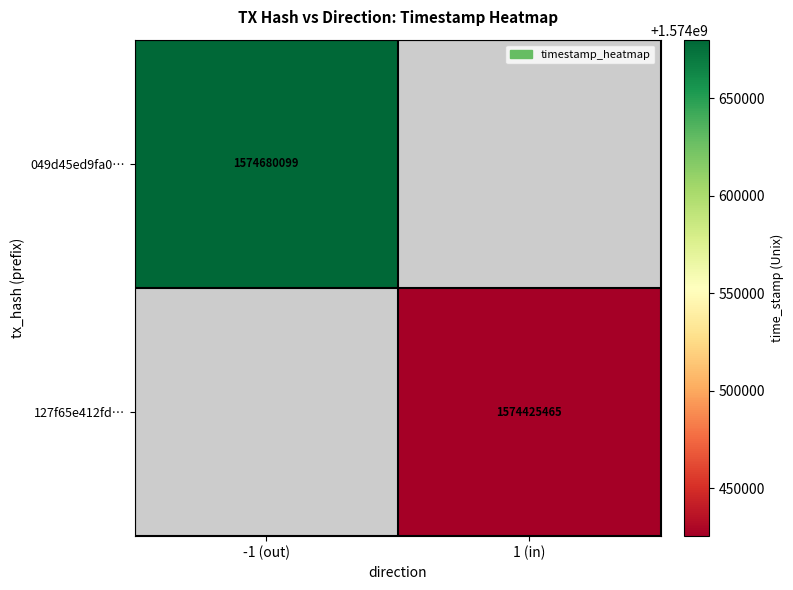

The value of 049d45ed9fa0… at -1 (out) is 1574680099. True or false?

True